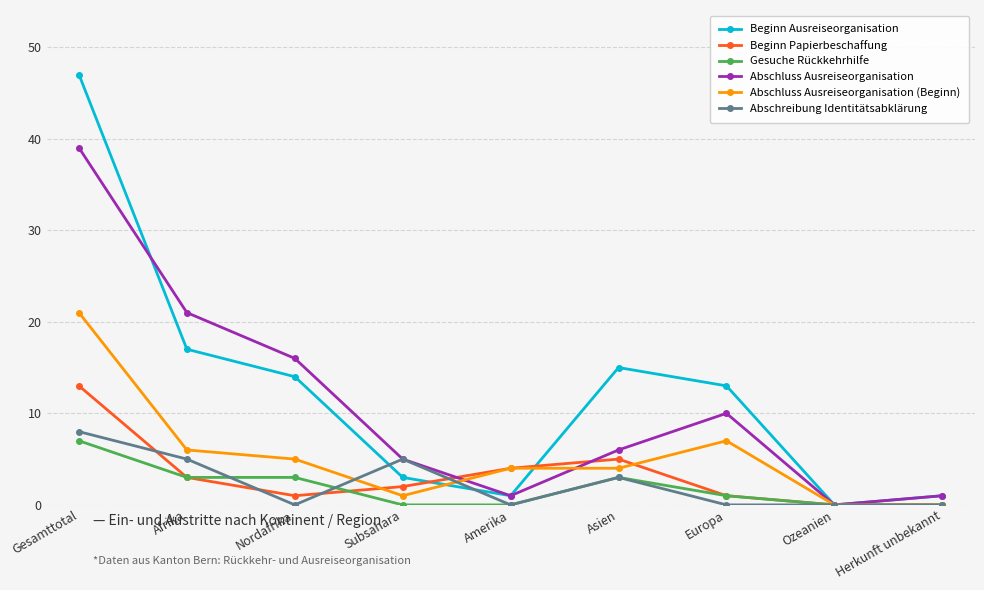

Which series has the largest range (max minus min)?

Beginn Ausreiseorganisation